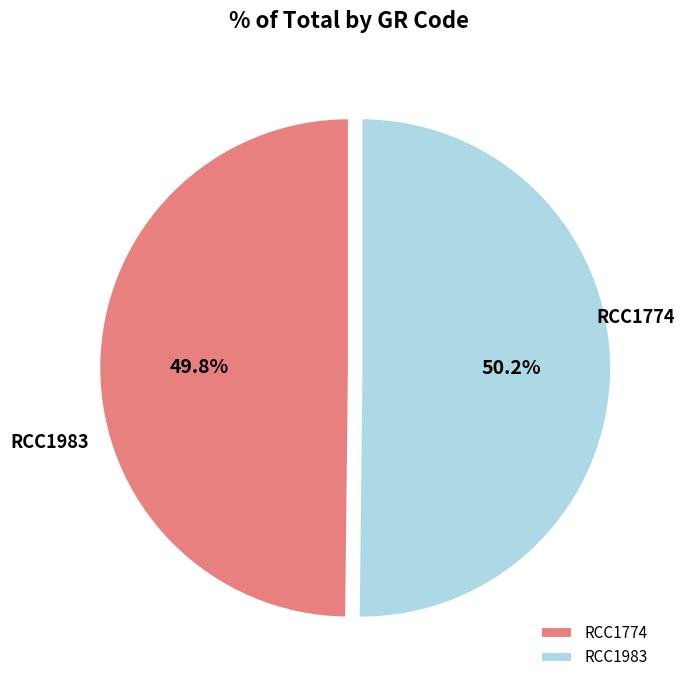

How many segments does this pie chart have?

2